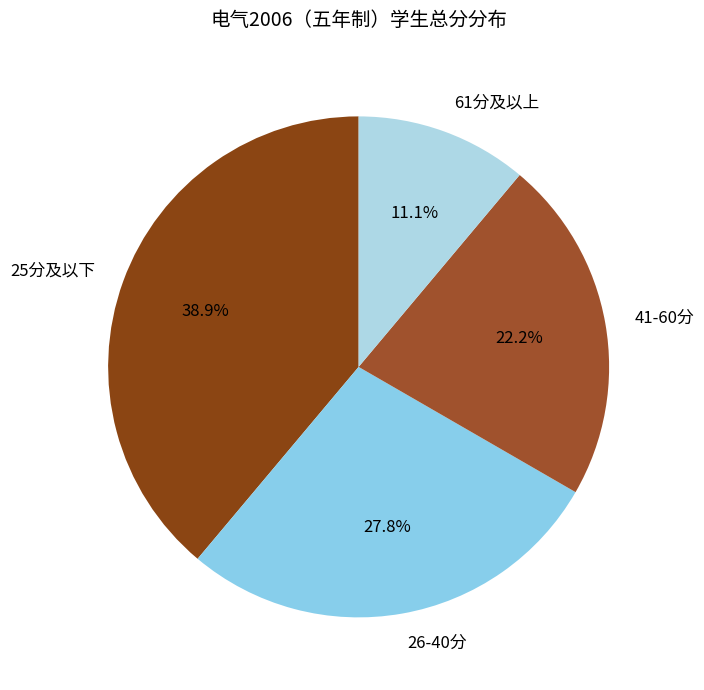

Count the number of slices in the pie.

4